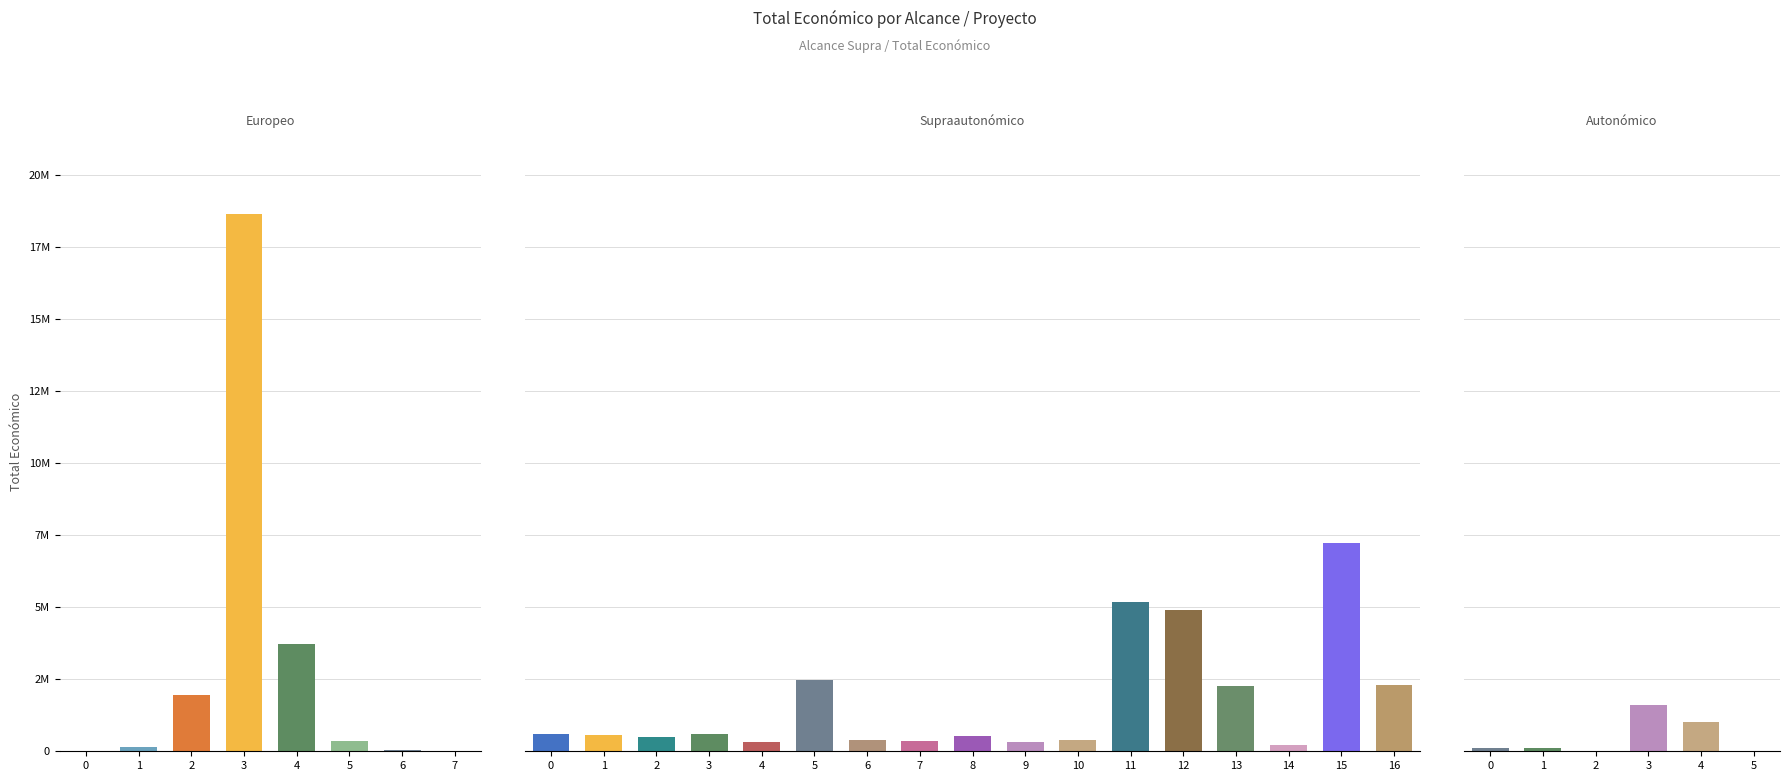

How many categories are shown in the chart?

31